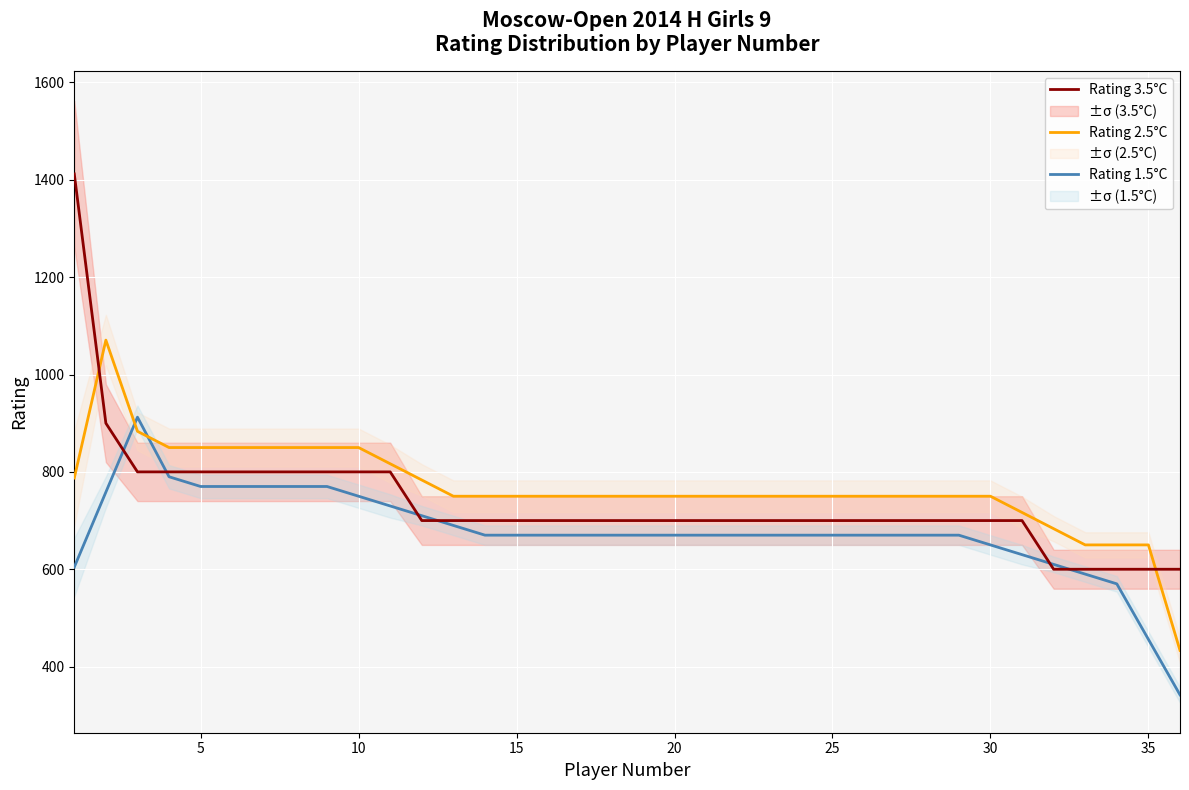

After their last crossing, which series has the higher values: Rating 3.5°C or Rating 2.5°C?

Rating 3.5°C